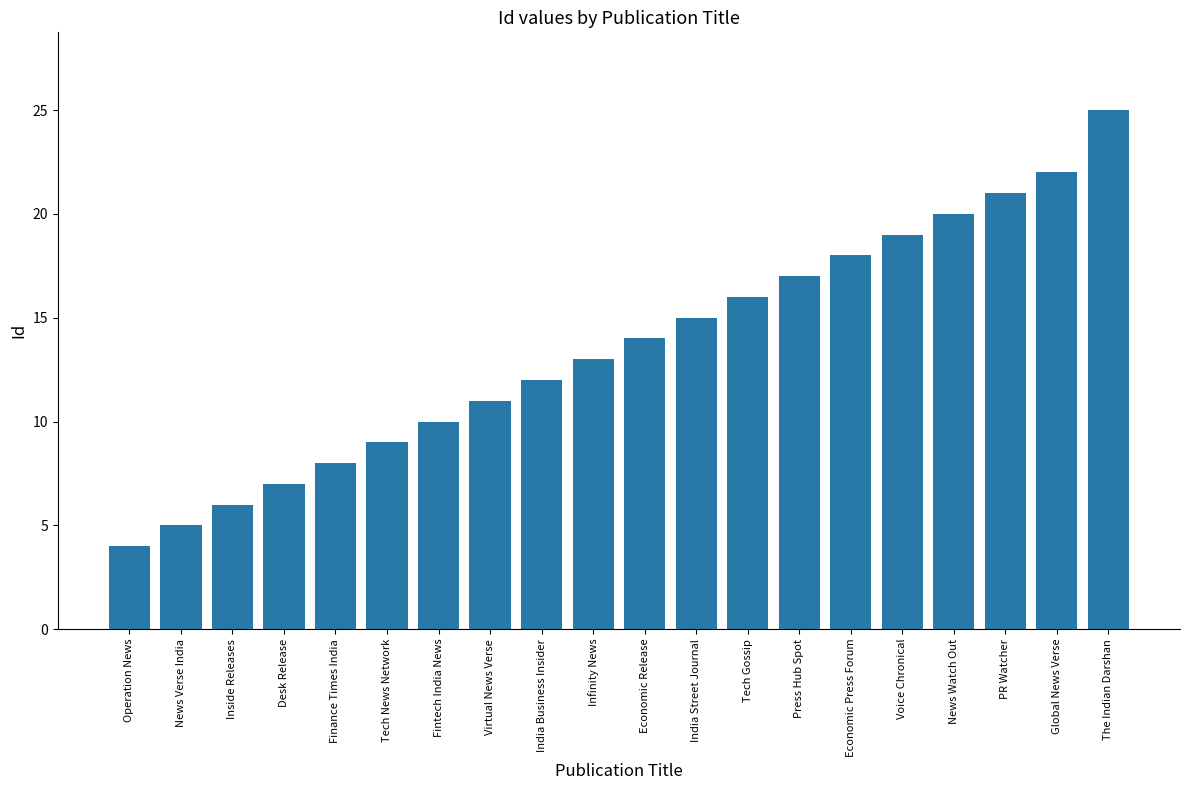

What is the change in value from Tech Gossip to PR Watcher?

+5